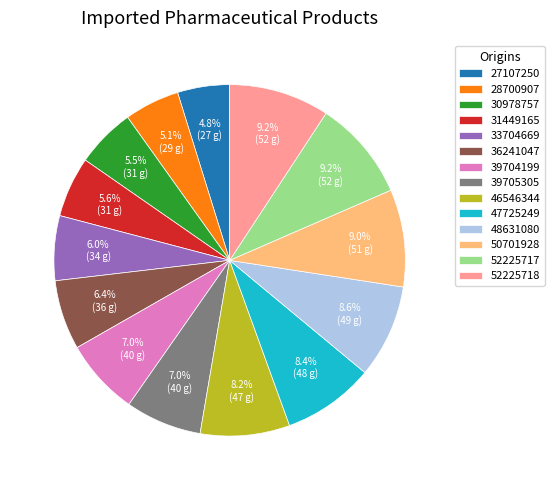

What percentage is NOT represented by 39705305?

93.0%